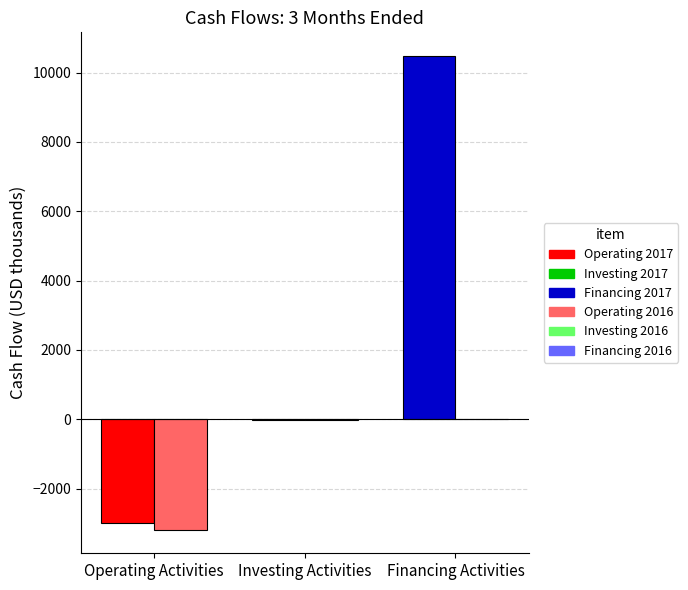

What is the total value across all series at Operating Activities?

-6186